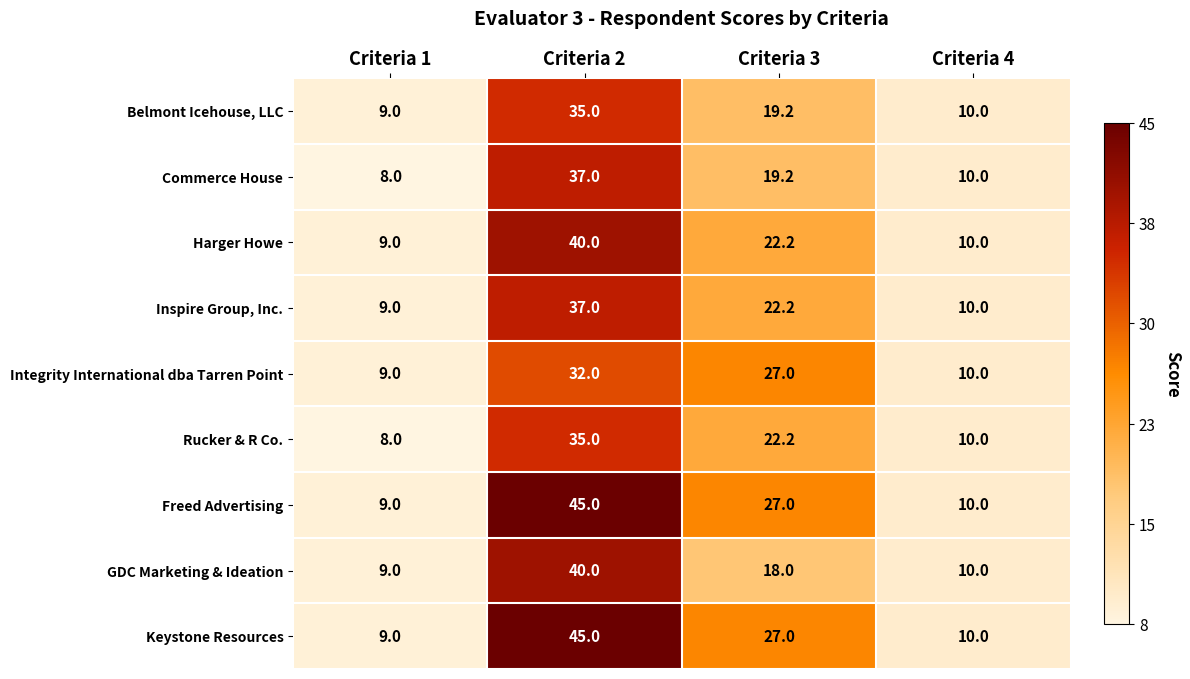

List the labels in order of Inspire Group, Inc. value, smallest first.

Criteria 1, Criteria 4, Criteria 3, Criteria 2